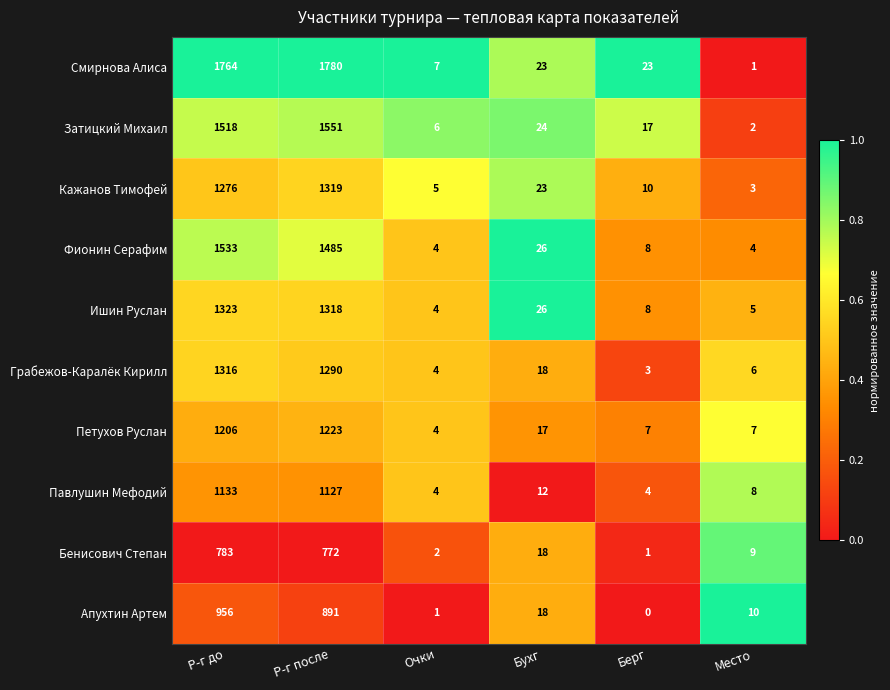

Is it true that Смирнова Алиса equals 10 at Берг?

False